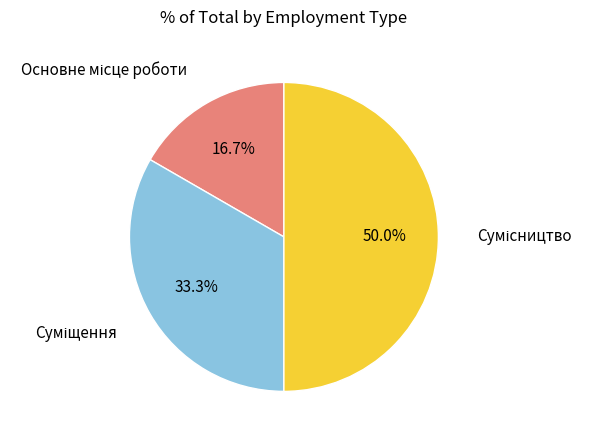

What is the smallest slice in the pie chart?

Основне місце роботи